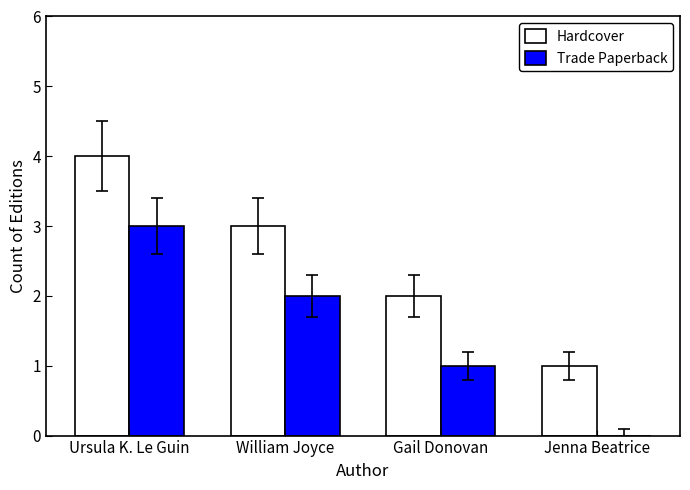

Reading left to right, list all the values displayed in this chart.

Hardcover: Ursula K. Le Guin=4	William Joyce=3	Gail Donovan=2	Jenna Beatrice=1
Trade Paperback: Ursula K. Le Guin=3	William Joyce=2	Gail Donovan=1	Jenna Beatrice=0